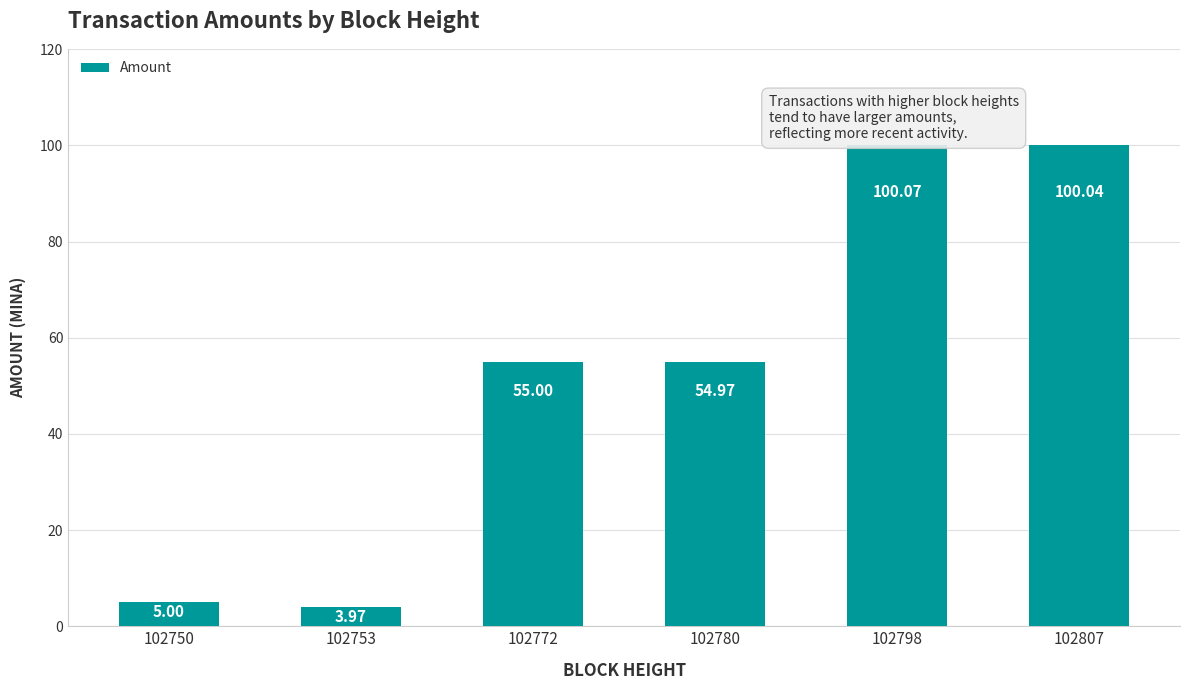

At which label is the value closest to 52?

102780